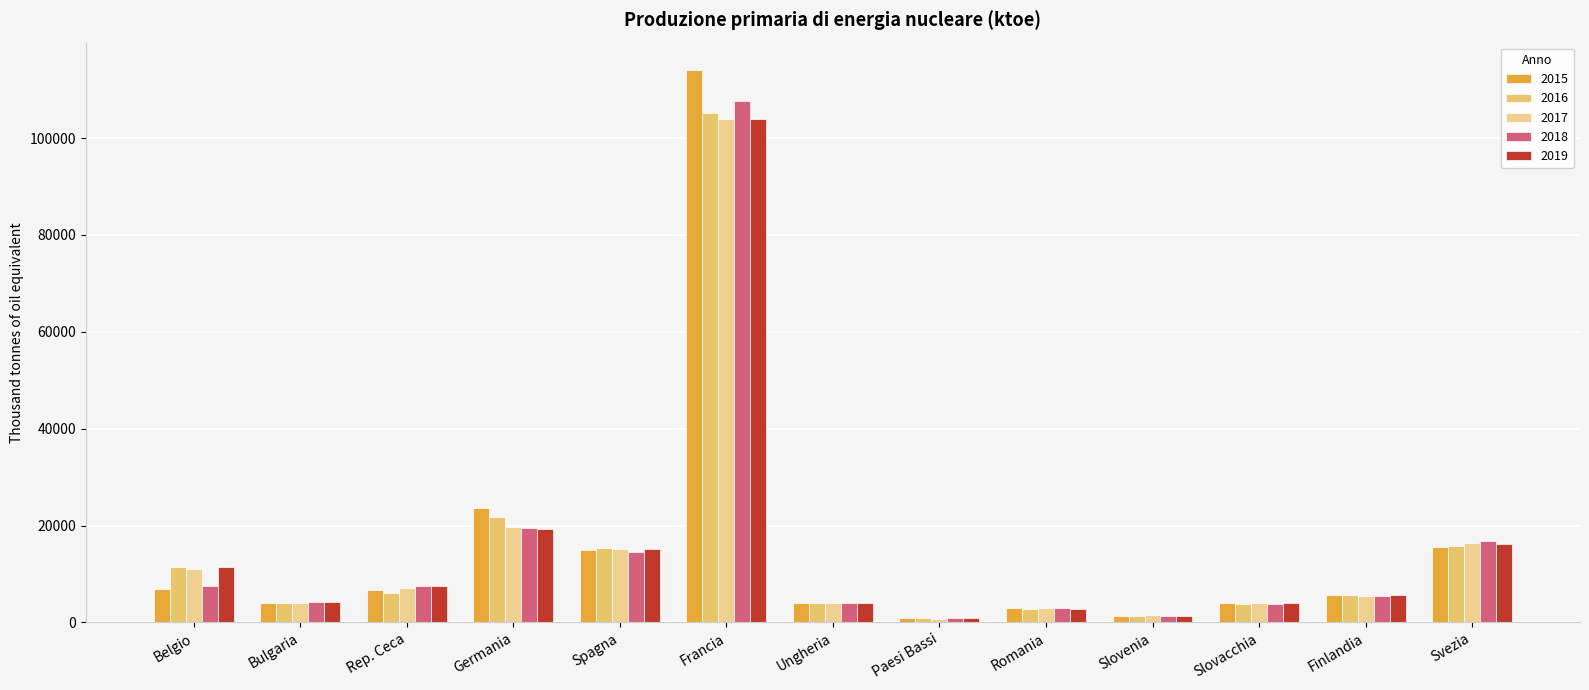

What is the value of the 2018 bar at the 10th from the left?

1364.6